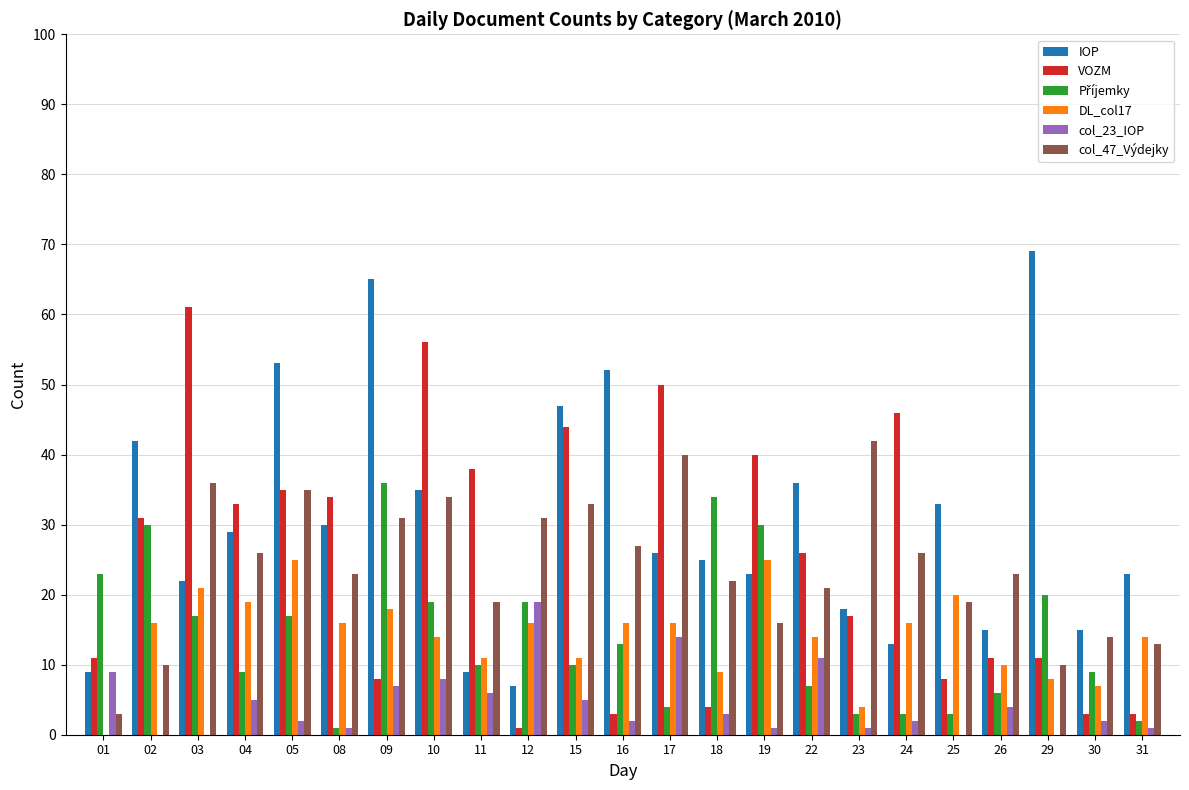

At which category does the chart reach its peak across all series?

29